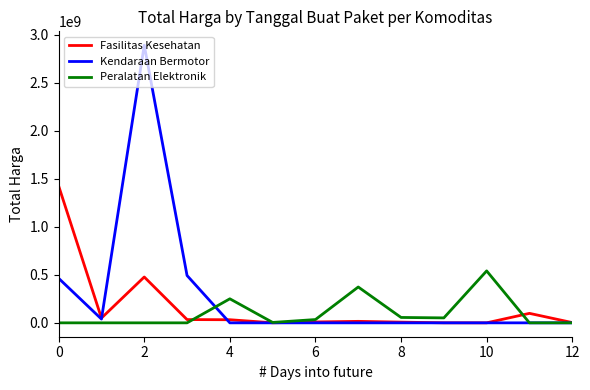

Which series has the largest range (max minus min)?

Kendaraan Bermotor